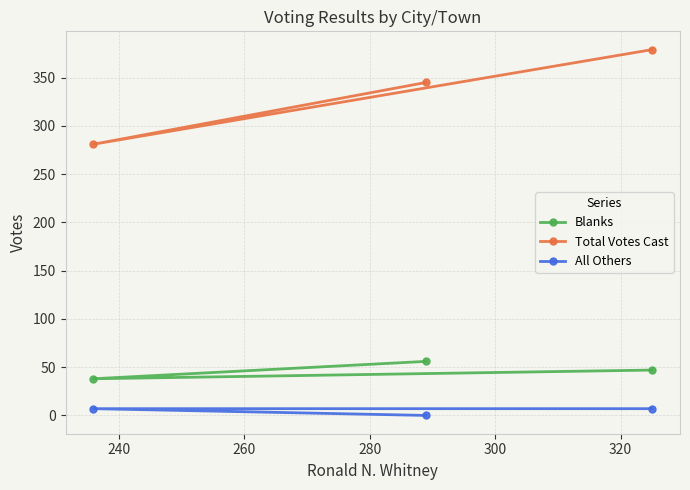

Count the Total Votes Cast values in the range 281 to 379.

3